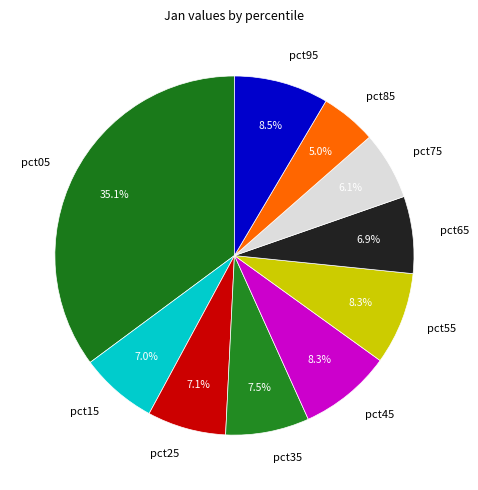

What portion of the pie excludes pct85?

95.0%